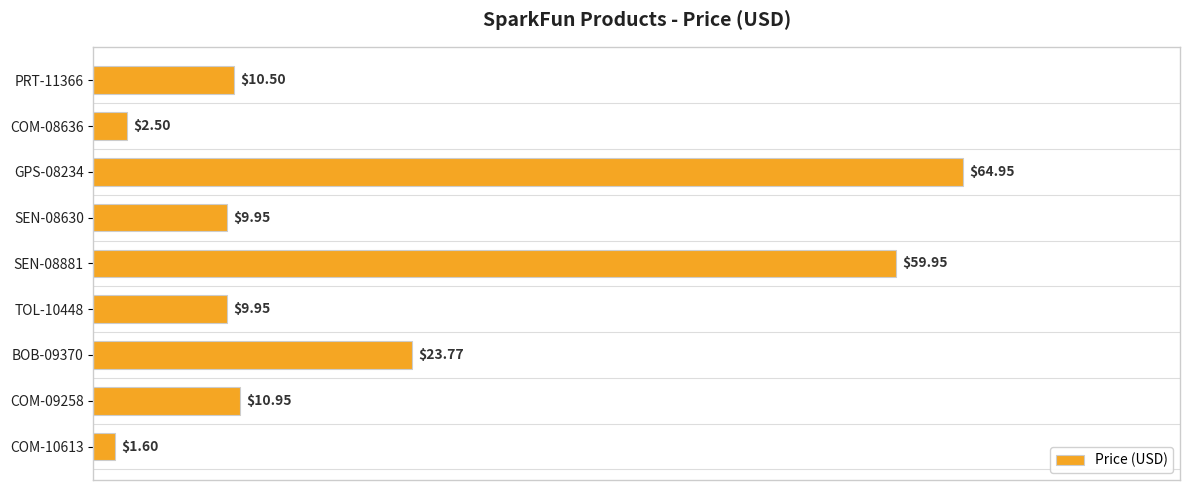

How many bars are there in total?

9